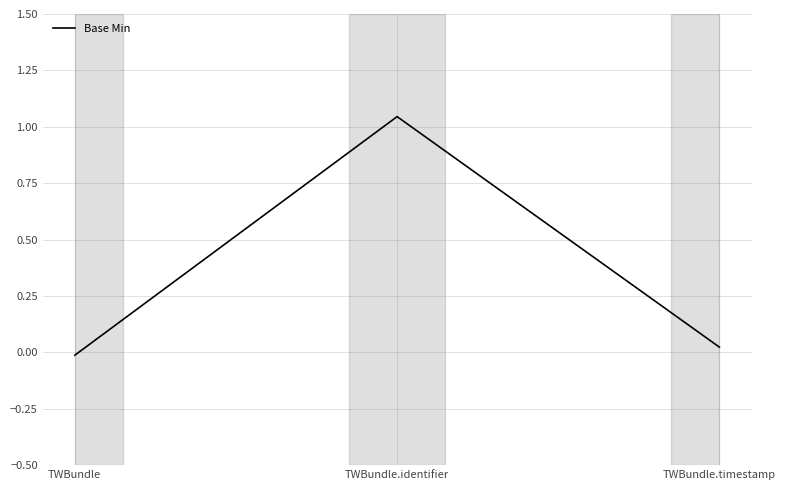

Between TWBundle.identifier and TWBundle, which is larger?

TWBundle.identifier